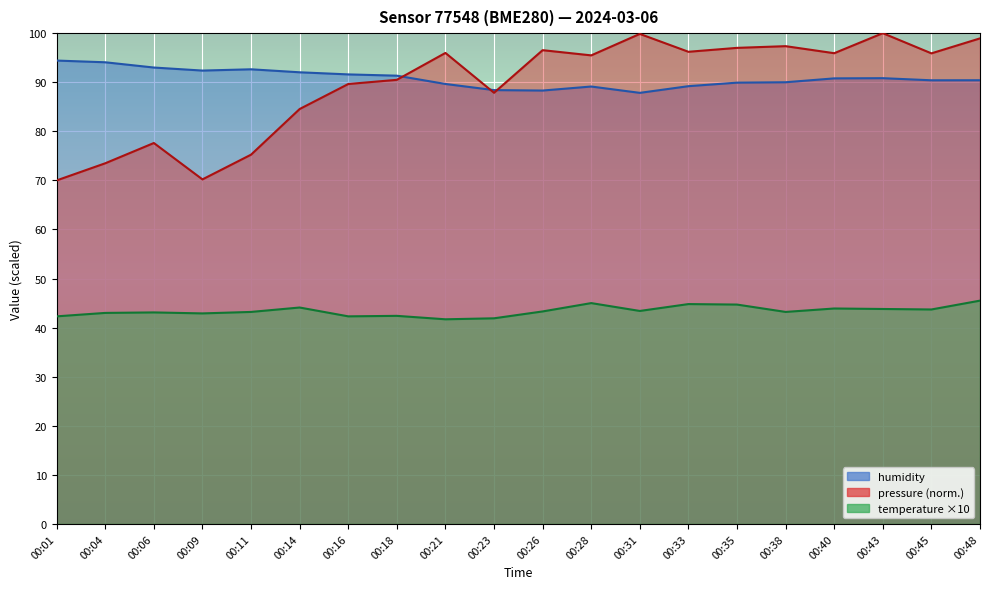

How many interior local valleys does the humidity series have?

4